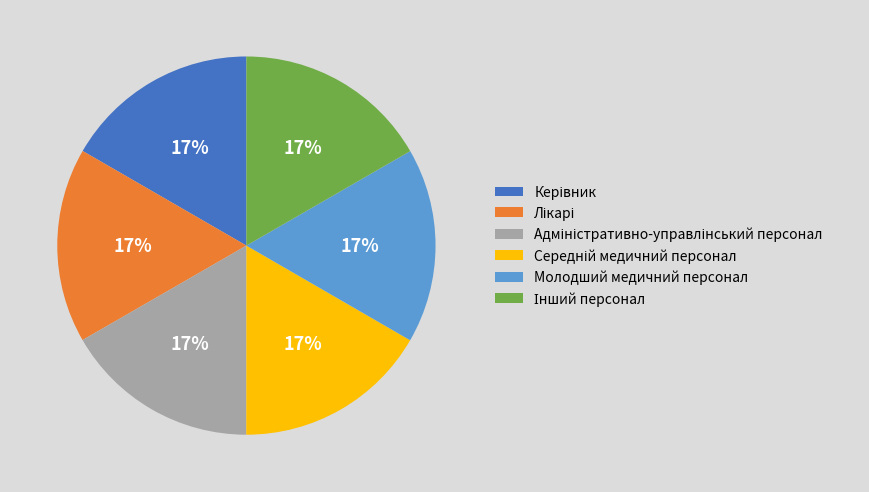

The Молодший медичний персонал slice represents 4% of the pie. True or false?

False